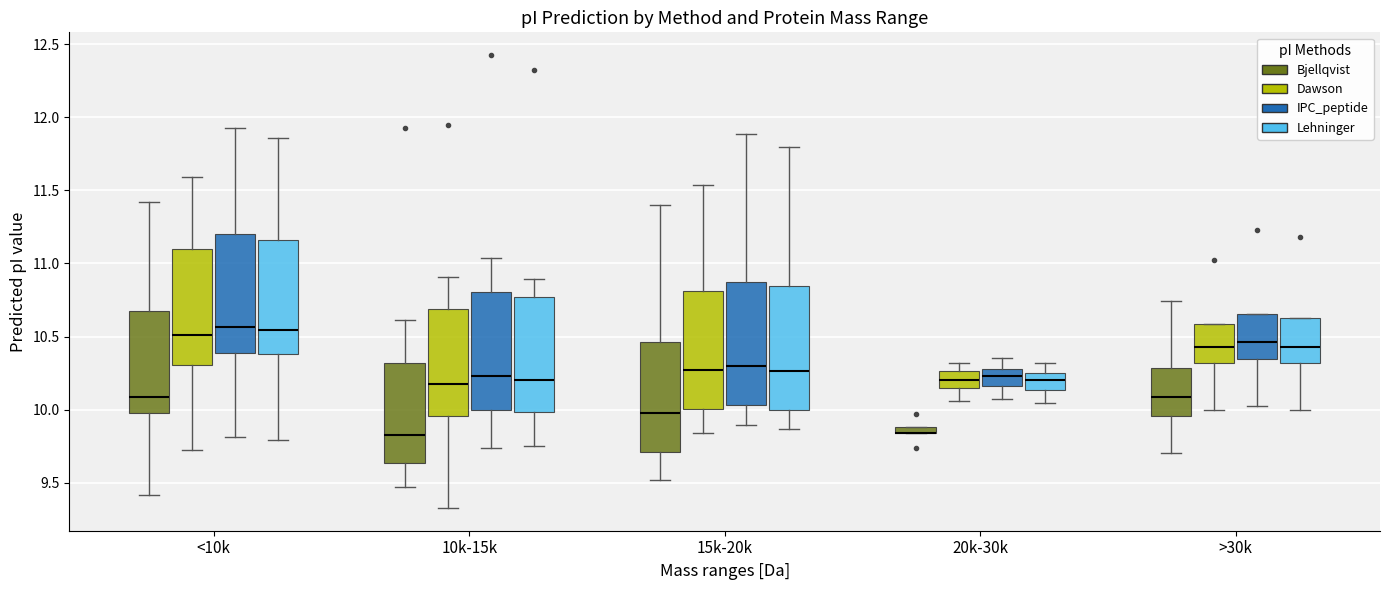

Where does the median line of the box for >30k (Lehninger) sit on the y-axis? The values are not printed on the chart, so give them approximately, as read against the axis.

10.45